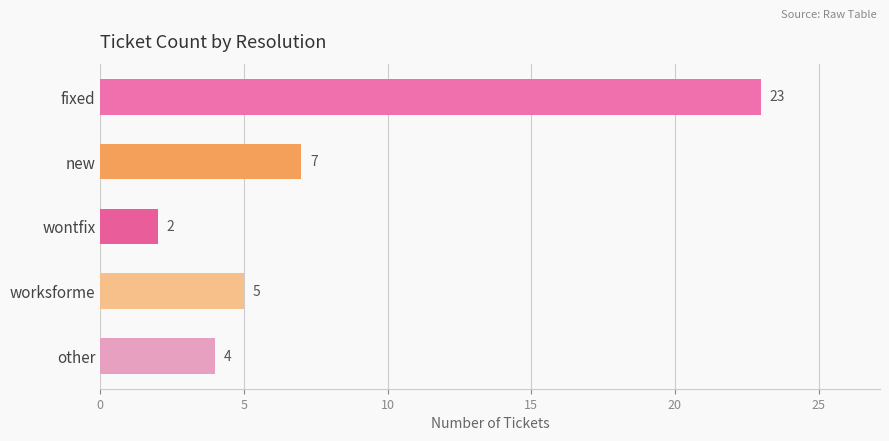

What is the average value?

8